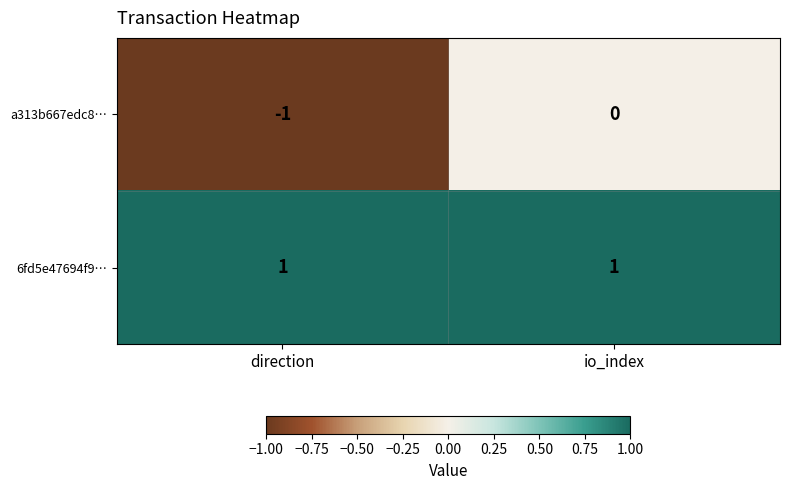

Which series has the largest range (max minus min)?

a313b667edc8…